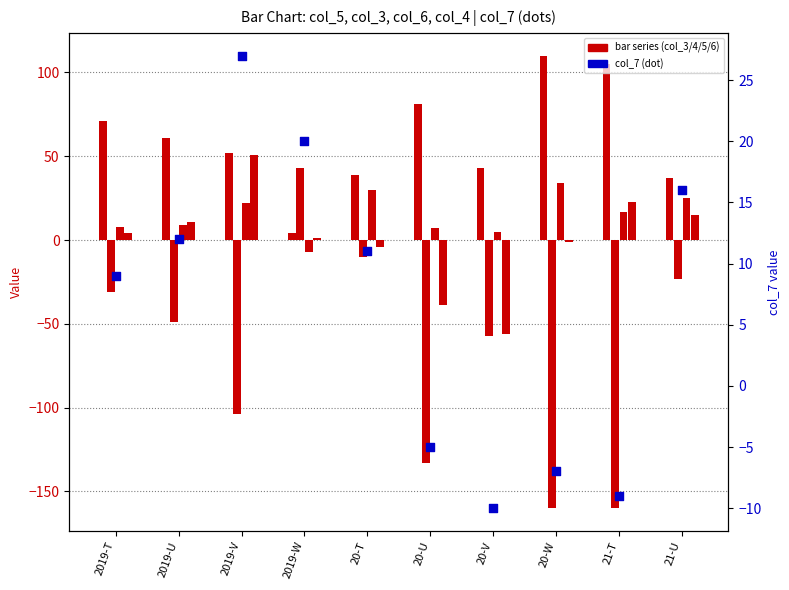

What is the total value across all series at 2019-T?

61